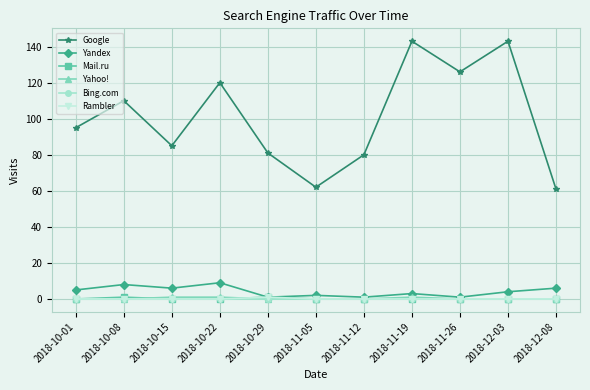

True or false: Yahoo! and Google cross at least once.

False